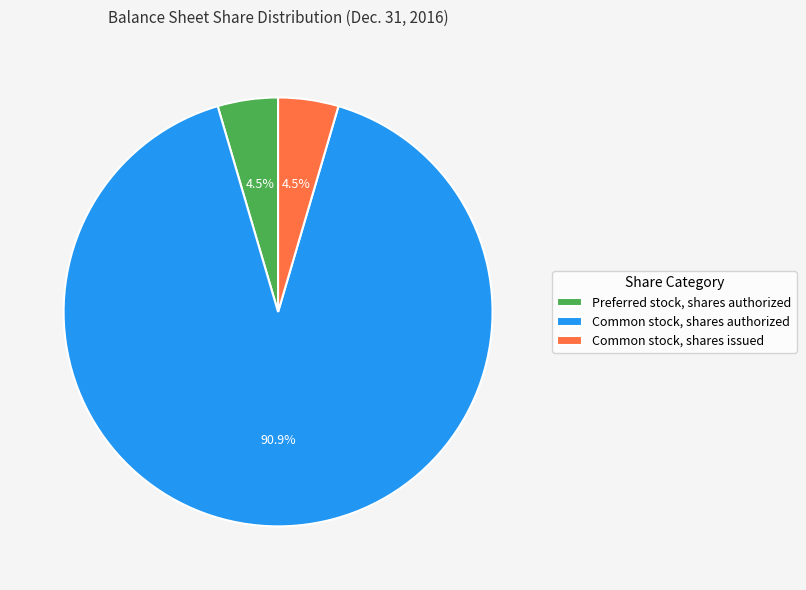

Is Common stock, shares authorized the majority of the pie?

Yes